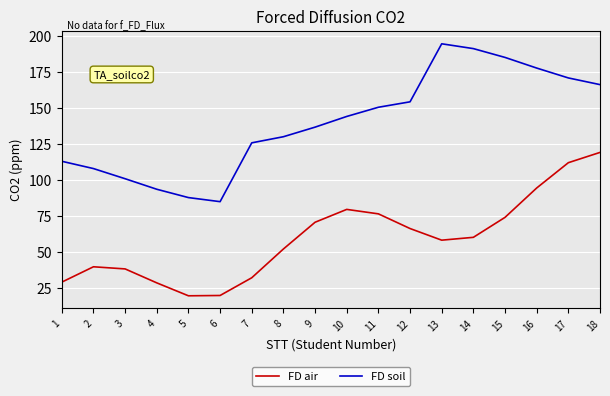

What is the smallest value displayed?

19.9